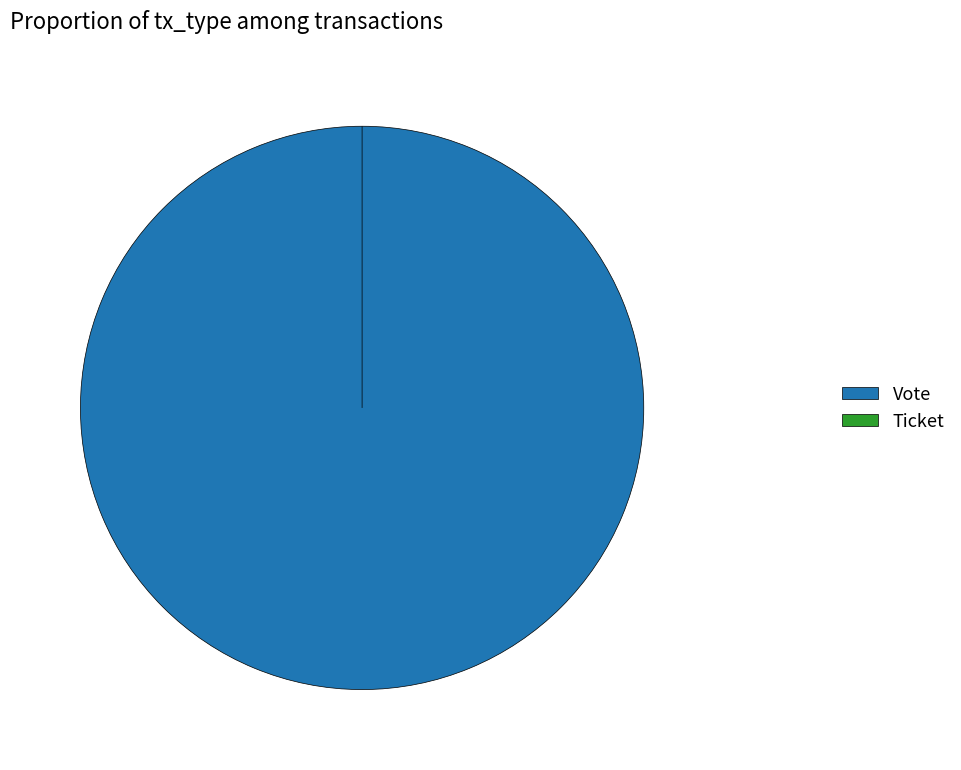

Do Vote and Ticket together represent more than half of the pie?

Yes